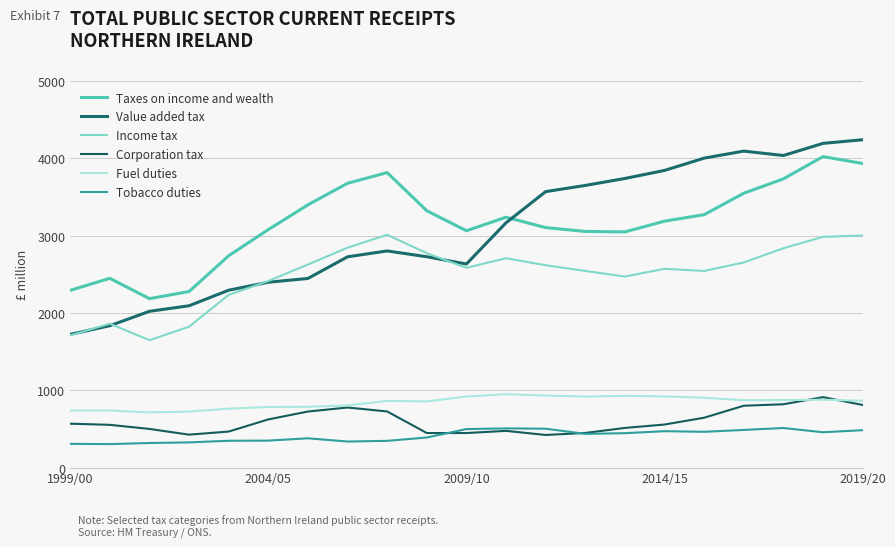

Does the chart have visible grid lines?

Yes